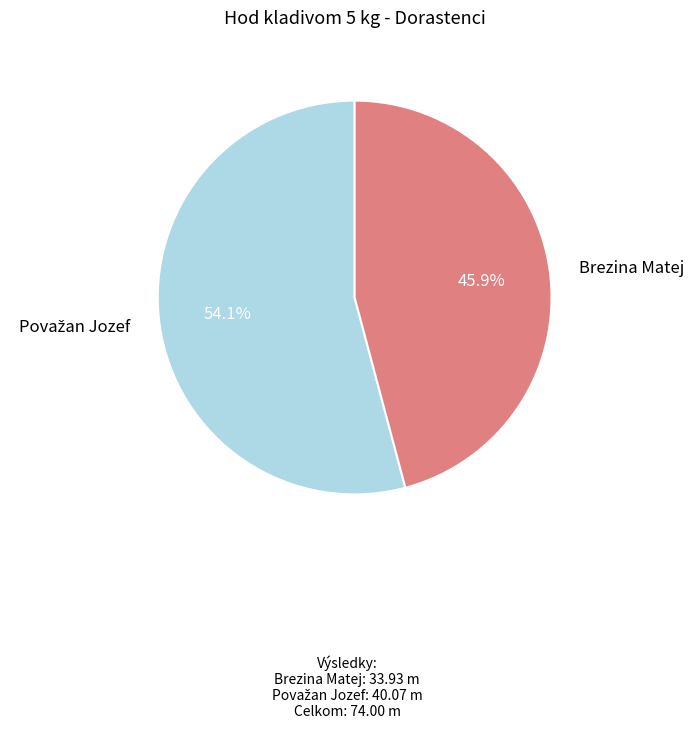

Is there any slice that represents more than half of the pie?

Yes